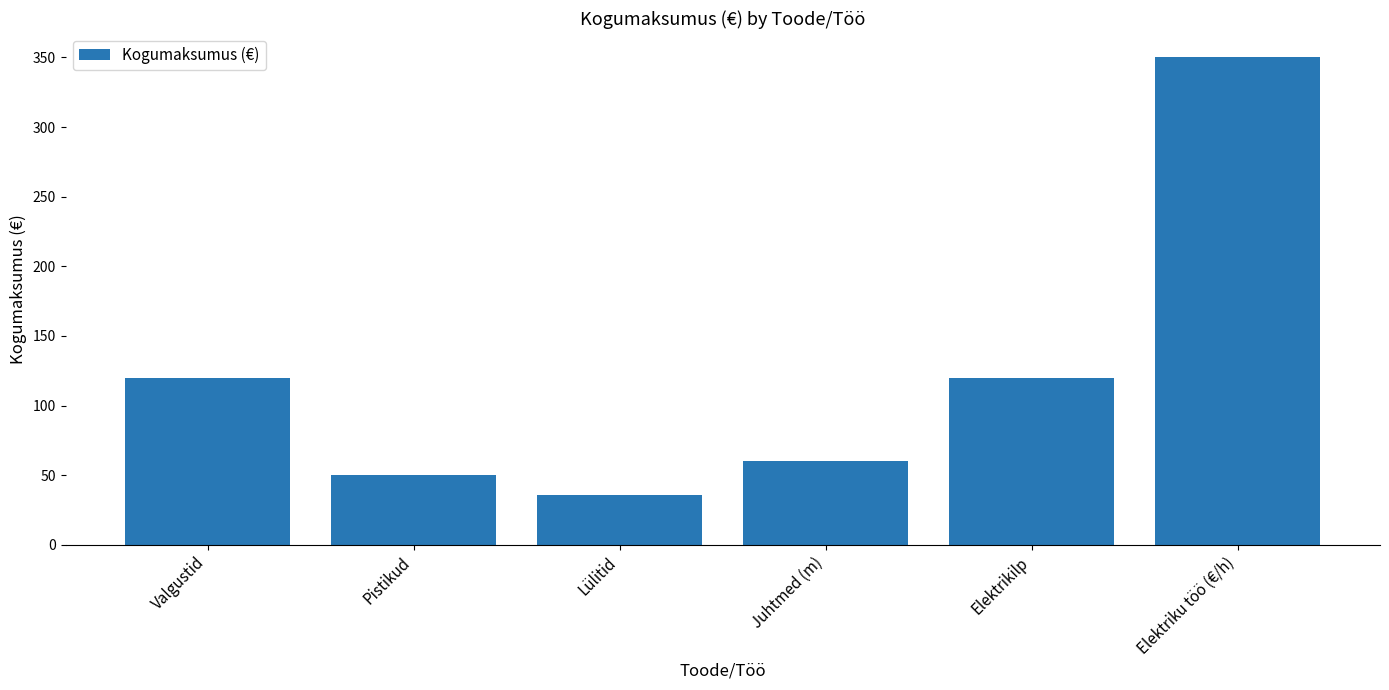

What is the smallest value displayed?

36